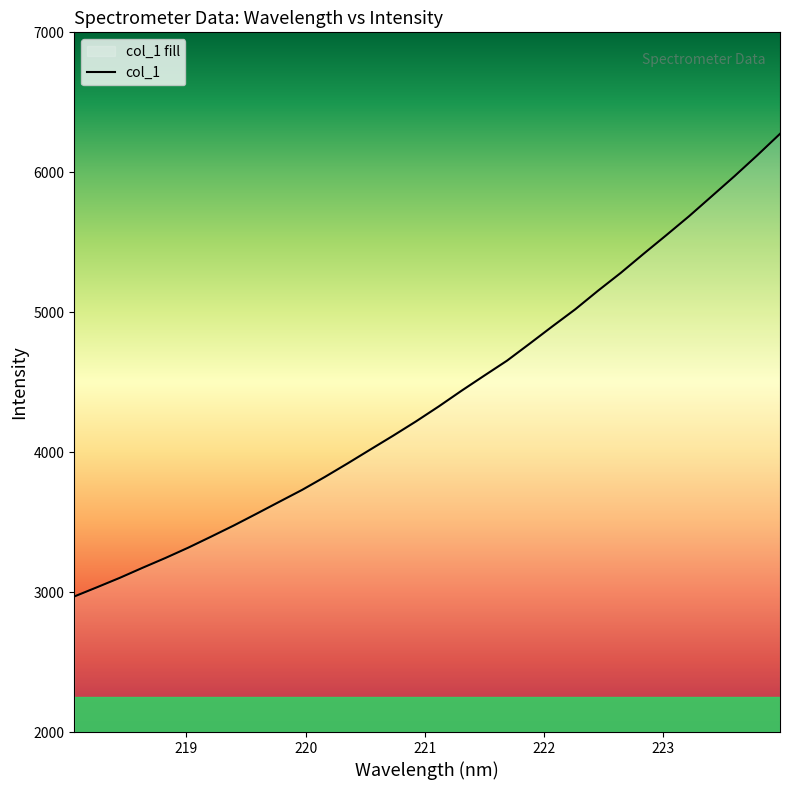

What is the difference between the maximum and minimum values?

3306.0